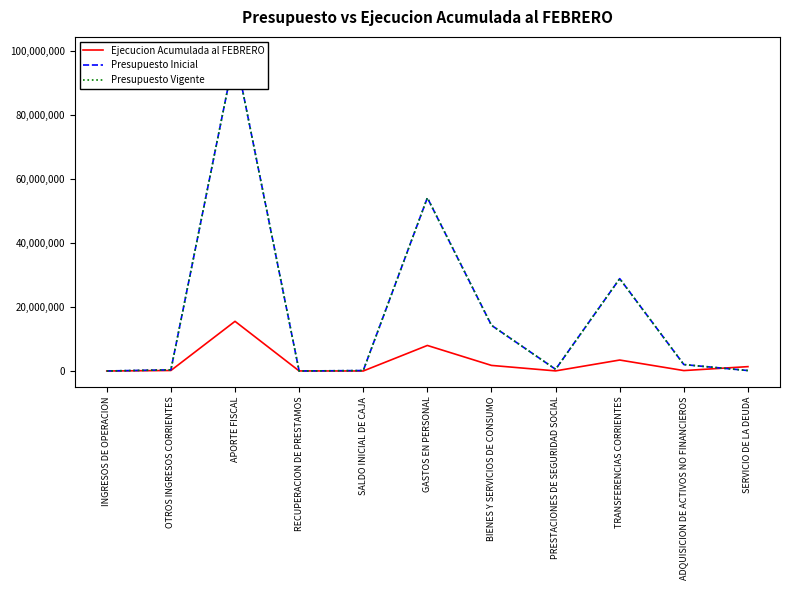

Reading left to right, list all the values displayed in this chart.

Ejecucion Acumulada al FEBRERO: INGRESOS DE OPERACION=421	OTROS INGRESOS CORRIENTES=155874	APORTE FISCAL=15540991	RECUPERACION DE PRESTAMOS=18955	SALDO INICIAL DE CAJA=0	GASTOS EN PERSONAL=7992523	BIENES Y SERVICIOS DE CONSUMO=1747620	PRESTACIONES DE SEGURIDAD SOCIAL=30670	TRANSFERENCIAS CORRIENTES=3431179	ADQUISICION DE ACTIVOS NO FINANCIEROS=131348	SERVICIO DE LA DEUDA=1365340
Presupuesto Inicial: INGRESOS DE OPERACION=4436	OTROS INGRESOS CORRIENTES=363994	APORTE FISCAL=99577748	RECUPERACION DE PRESTAMOS=617	SALDO INICIAL DE CAJA=138317	GASTOS EN PERSONAL=54205558	BIENES Y SERVICIOS DE CONSUMO=14297170	PRESTACIONES DE SEGURIDAD SOCIAL=525899	TRANSFERENCIAS CORRIENTES=28902103	ADQUISICION DE ACTIVOS NO FINANCIEROS=2013126	SERVICIO DE LA DEUDA=141256
Presupuesto Vigente: INGRESOS DE OPERACION=4436	OTROS INGRESOS CORRIENTES=363994	APORTE FISCAL=99577748	RECUPERACION DE PRESTAMOS=617	SALDO INICIAL DE CAJA=138317	GASTOS EN PERSONAL=54205558	BIENES Y SERVICIOS DE CONSUMO=14297170	PRESTACIONES DE SEGURIDAD SOCIAL=525899	TRANSFERENCIAS CORRIENTES=28902103	ADQUISICION DE ACTIVOS NO FINANCIEROS=2013126	SERVICIO DE LA DEUDA=141256